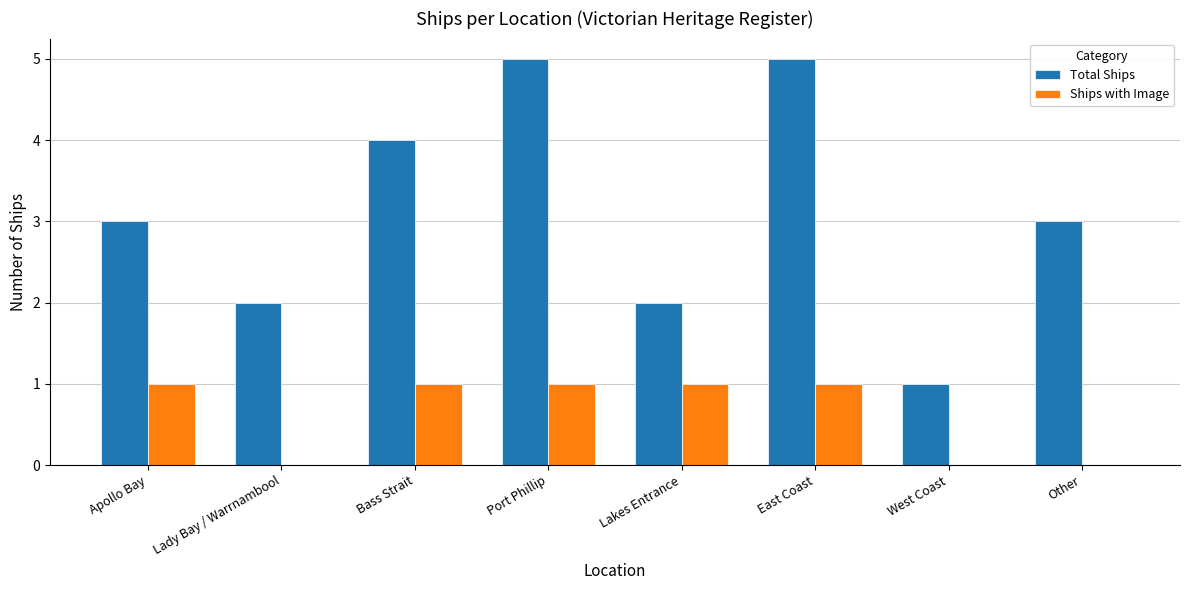

How many data points does each series have?

8